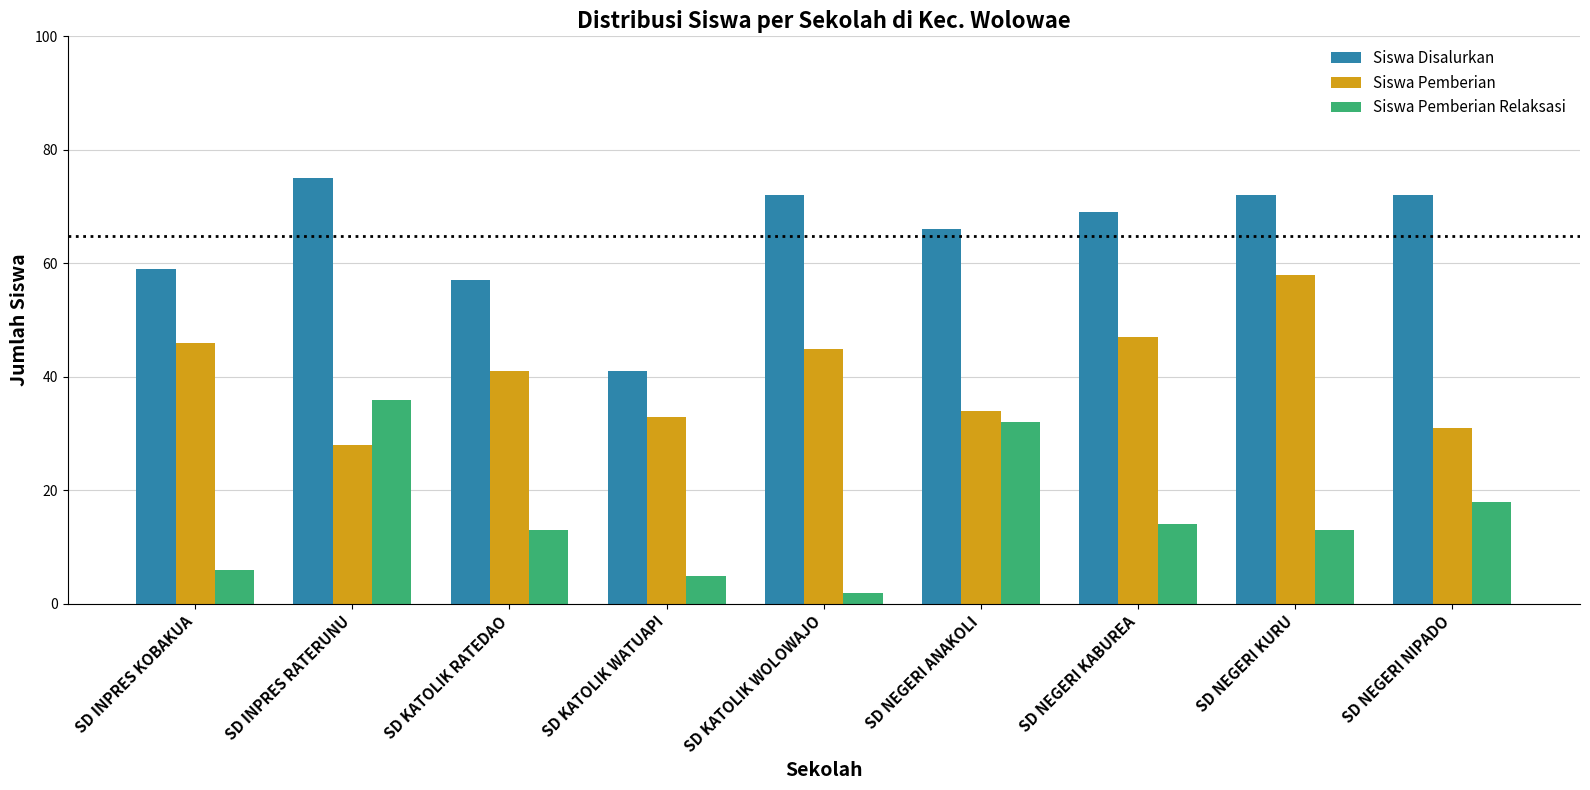

How many data points in Siswa Disalurkan are less than 69?

4